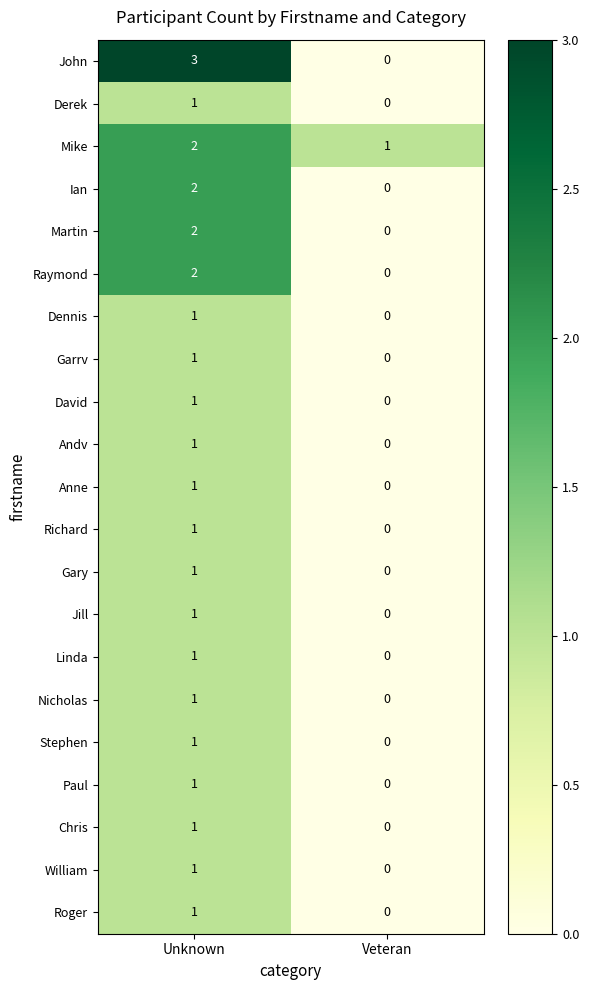

Is it true that Chris equals 2 at Unknown?

False